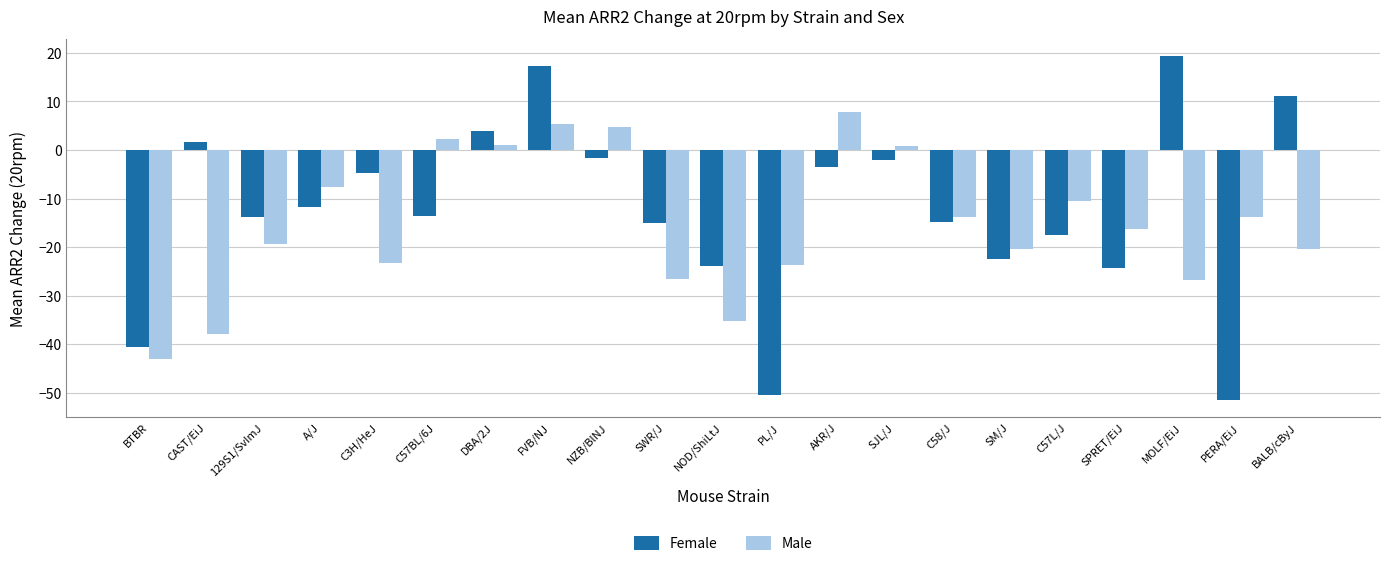

Rank the series by their average value, from highest to lowest.

Female, Male